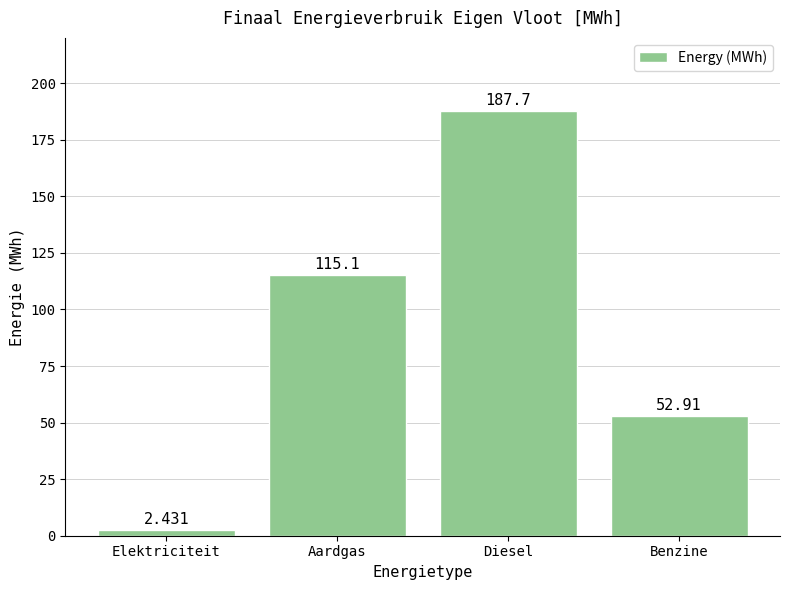

At which category does the chart reach its minimum across all series?

Elektriciteit